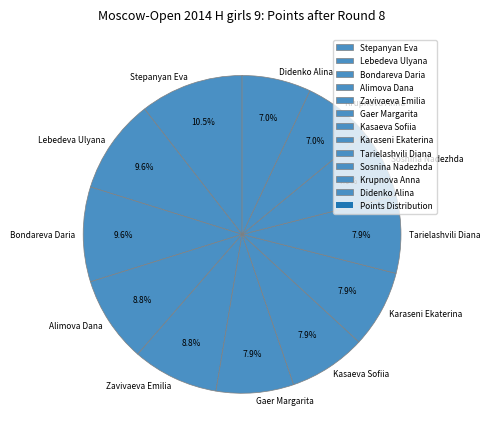

What is the total percentage of Didenko Alina and Alimova Dana?

15.8%